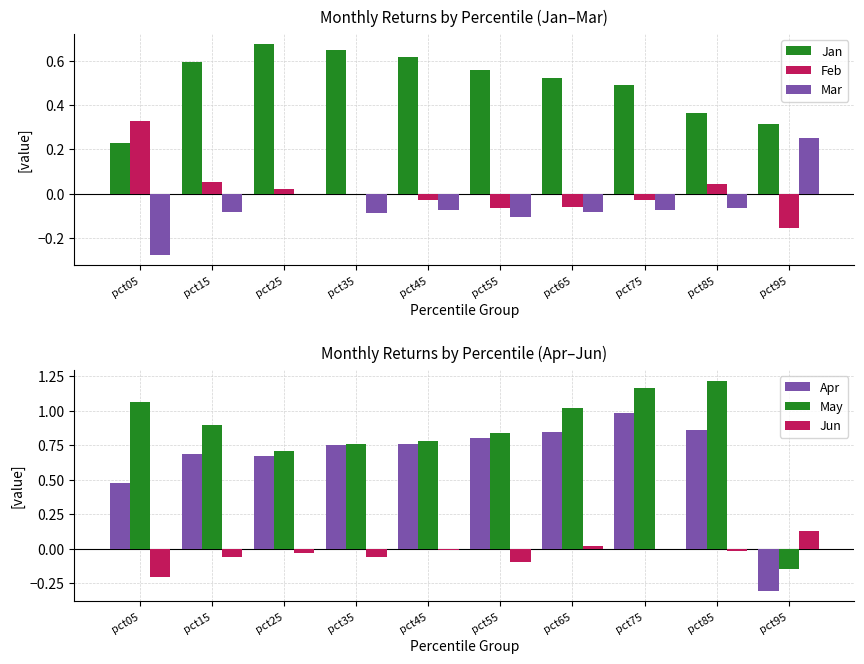

What is the lowest value of the Mar series?

-0.3